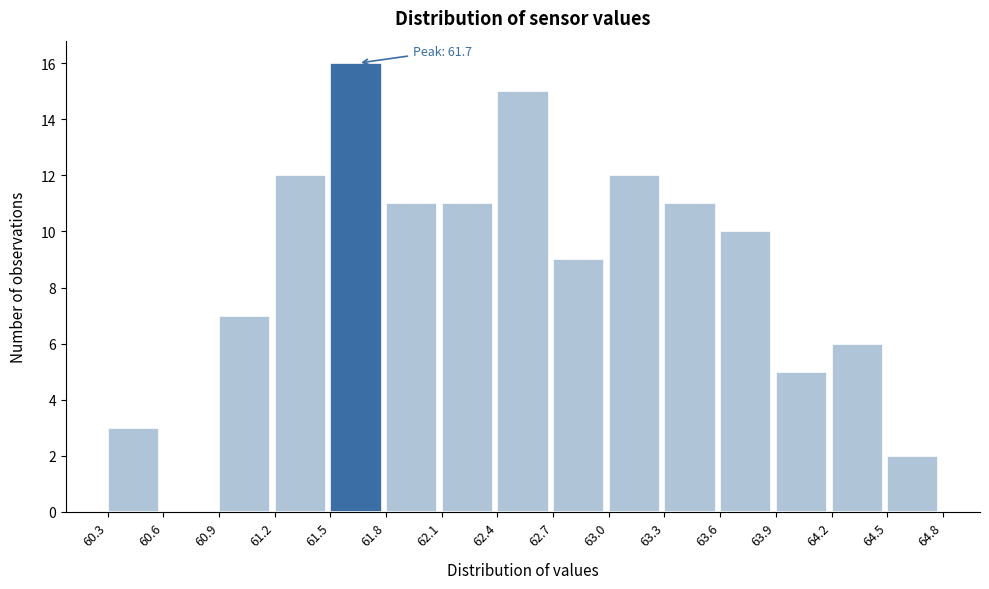

Which range on the x-axis has the tallest bar?

61.5 to 61.8